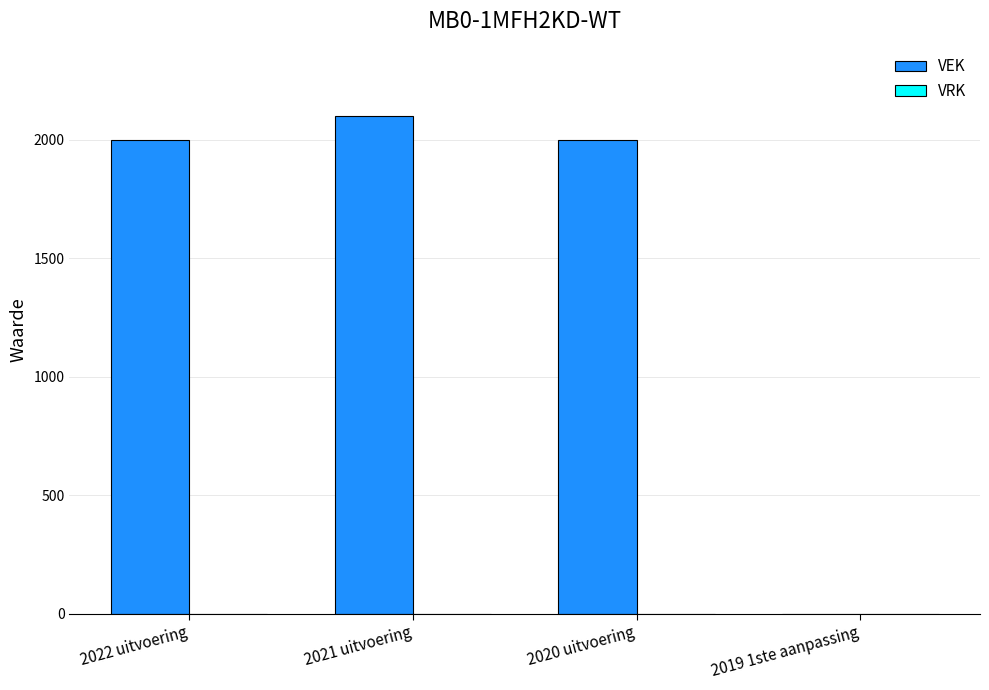

Is it true that the value at 2021 uitvoering is 1459?

False